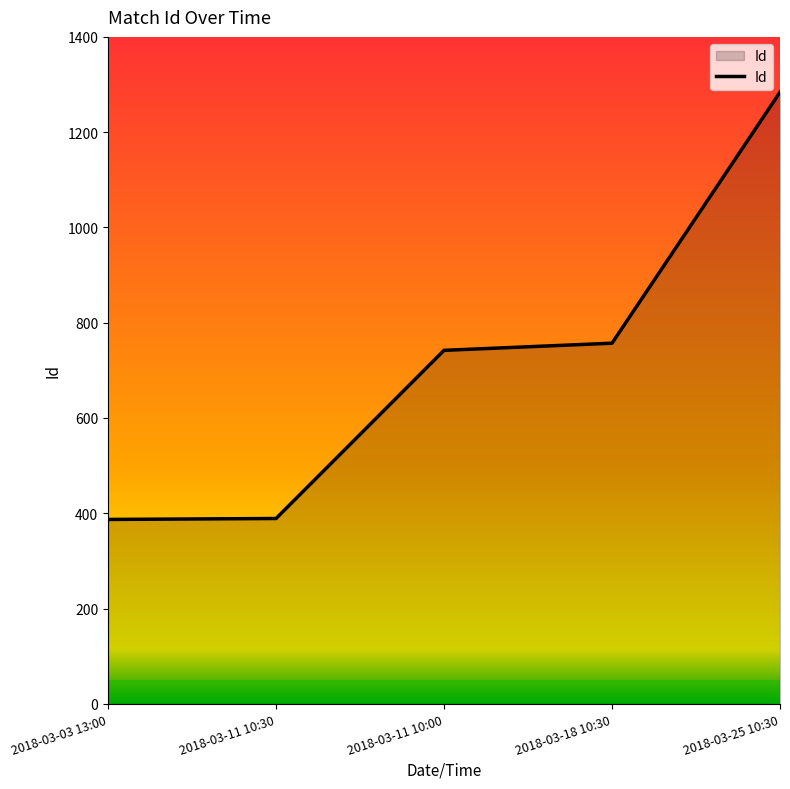

How many lines are shown in the chart?

1